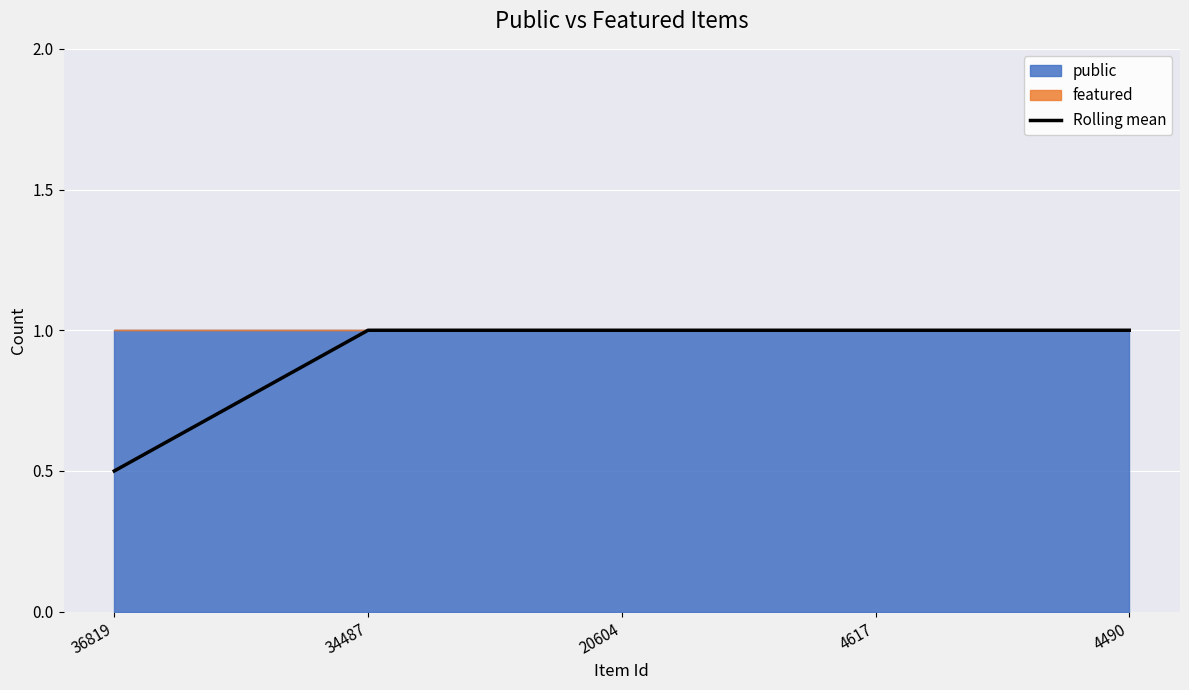

Reading left to right, extract all data points from this chart.

0.5	1.0	1.0	1.0	1.0